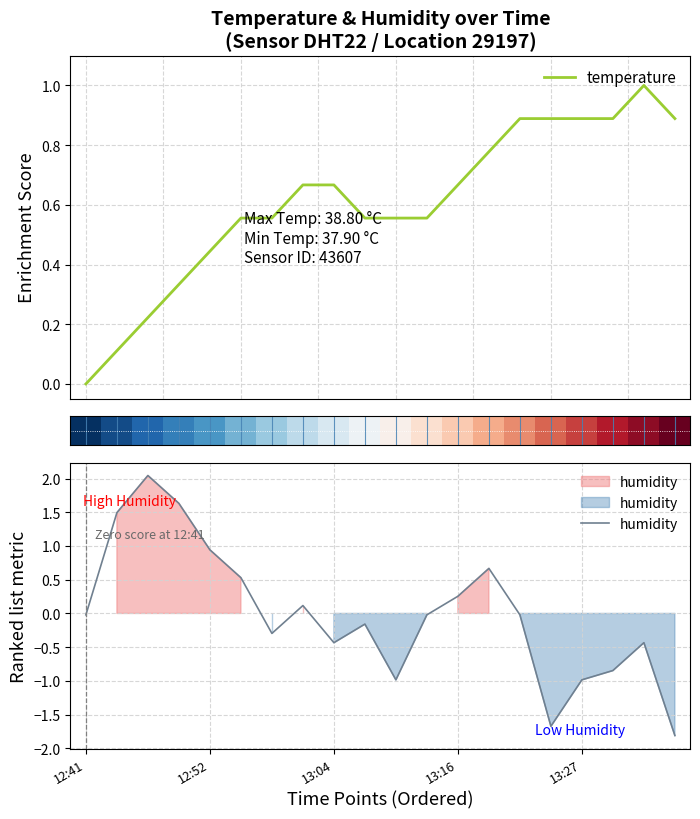

What is the maximum value for temperature?

1.0